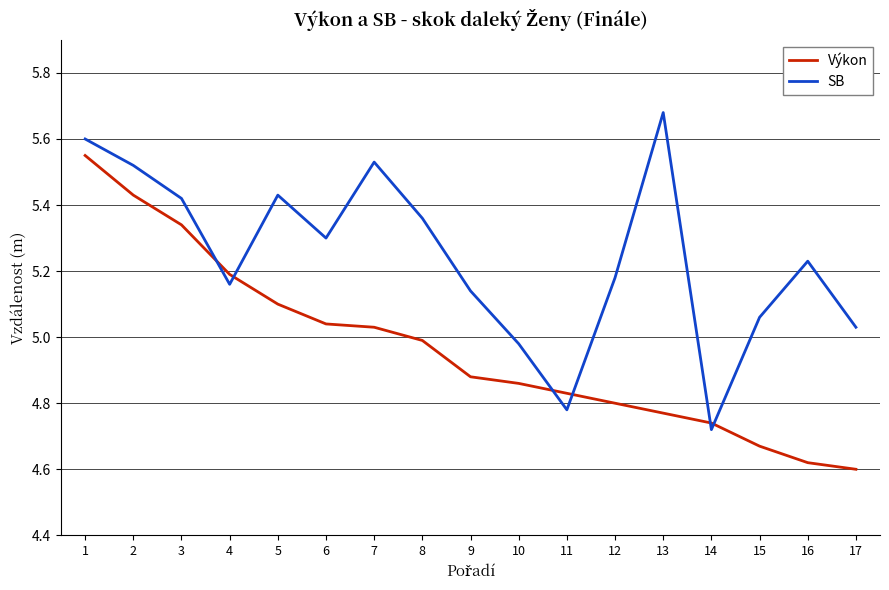

Rank the series by their average value, from highest to lowest.

SB, Výkon